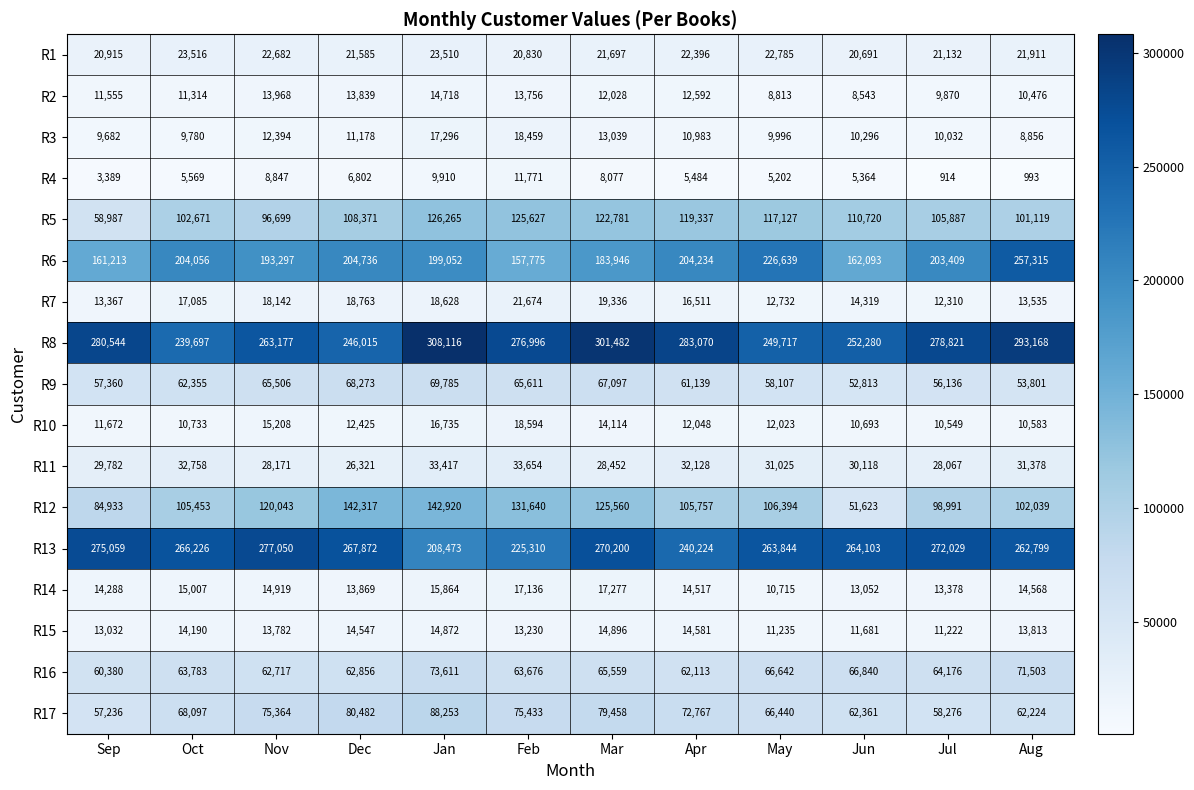

What is the average value of the R8 series?

272757